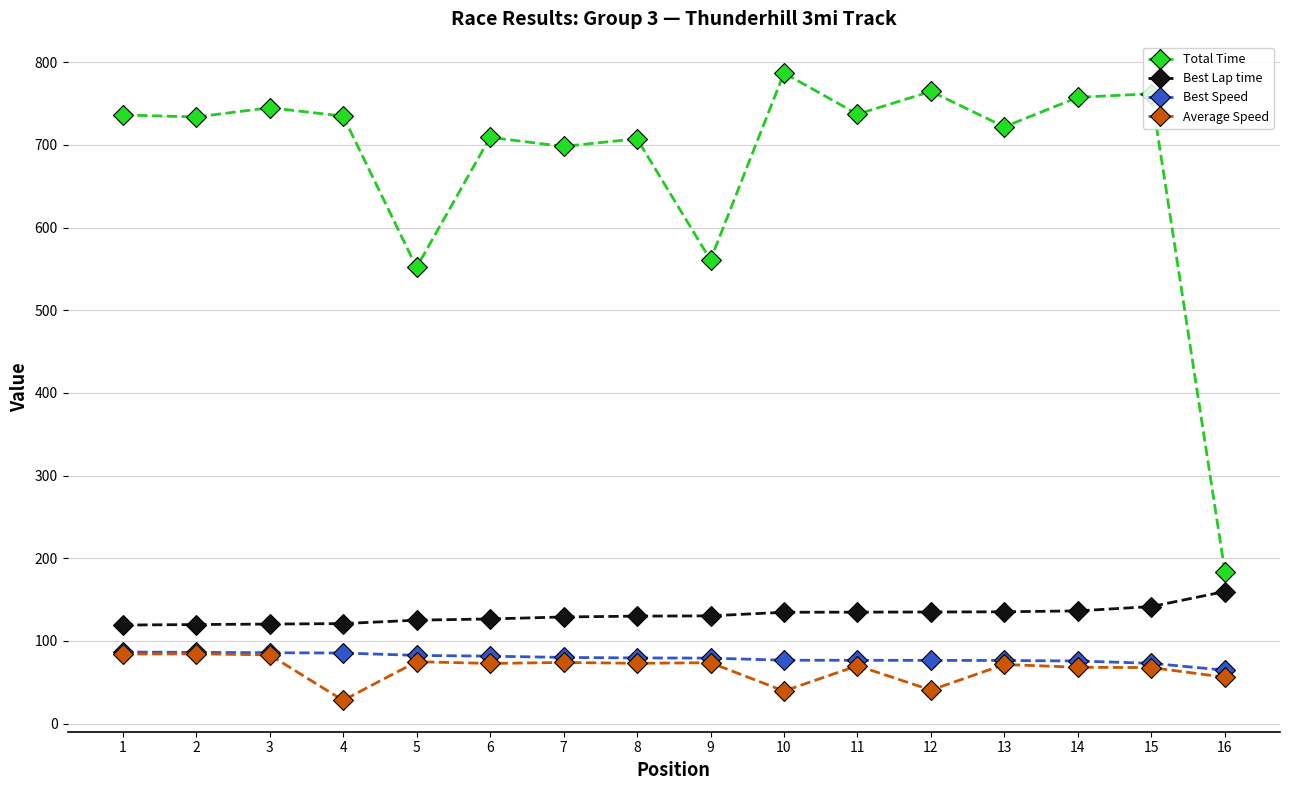

Rank the series at 10 from lowest to highest value.

Average Speed, Best Speed, Best Lap time, Total Time